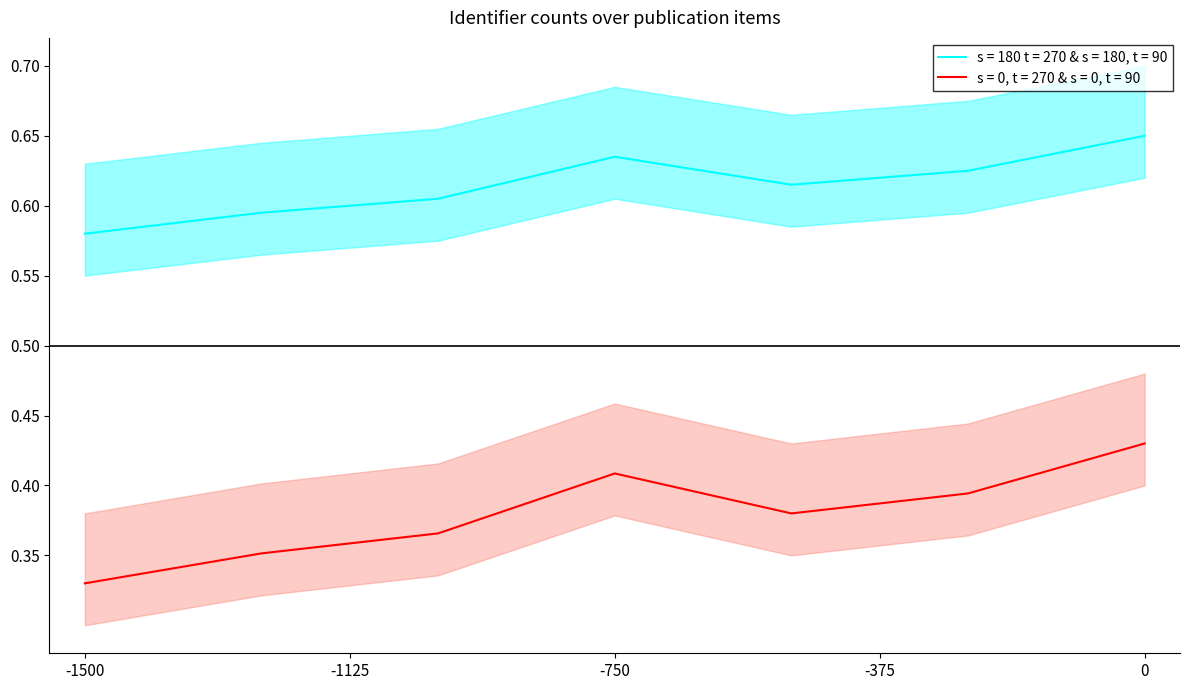

Which series has the largest range (max minus min)?

s = 180 t = 270 & s = 180, t = 90